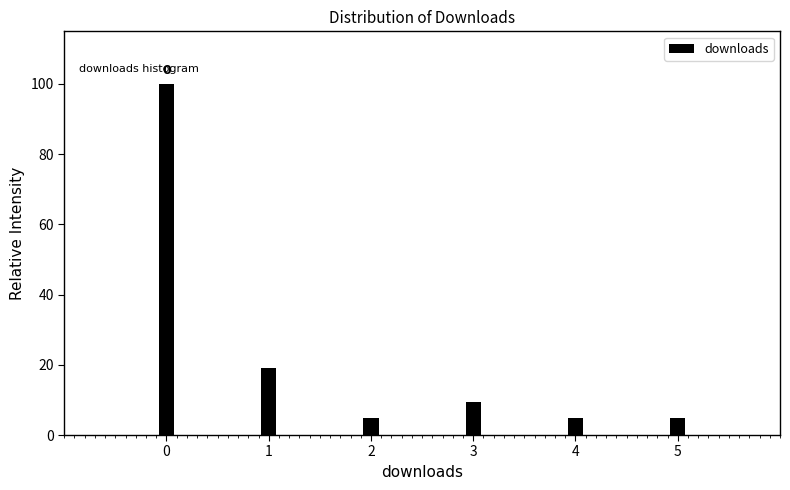

Reading left to right, extract all data points from this chart.

100.0	19.0	4.8	9.5	4.8	4.8